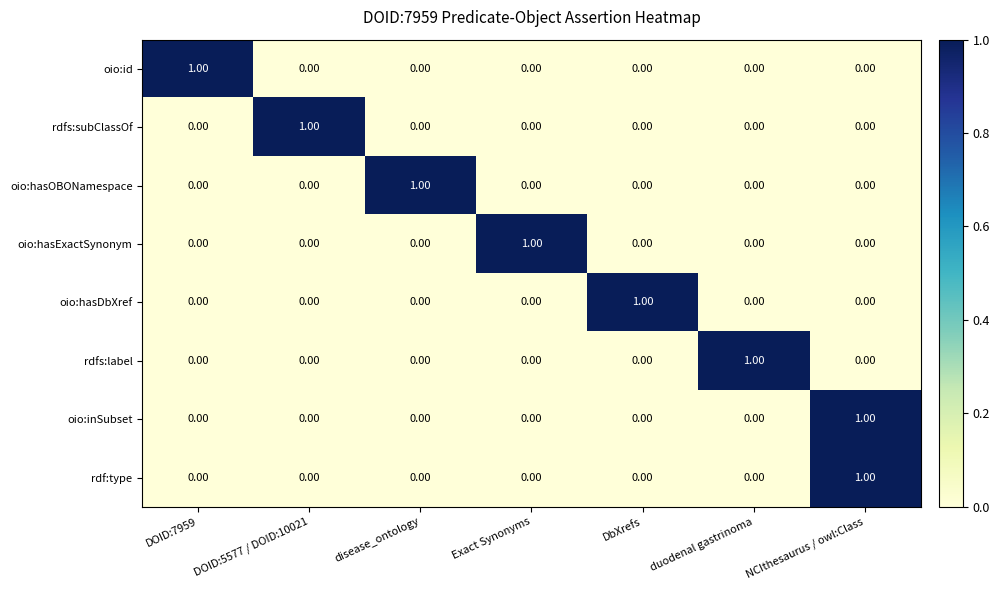

At how many categories does at least one series exceed 0?

7